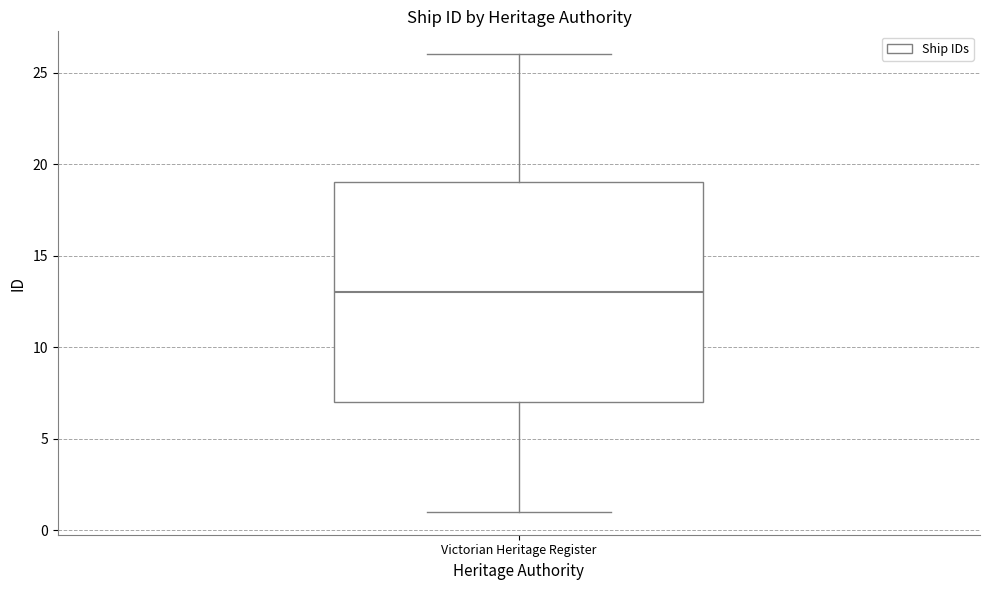

Read this box plot against the y-axis: the position of the median line, the range covered by the box, and the ends of both whiskers. The values are not printed on the chart, so give them approximately, as read against the axis.

median 13, box 7 to 19, whiskers 1 to 26